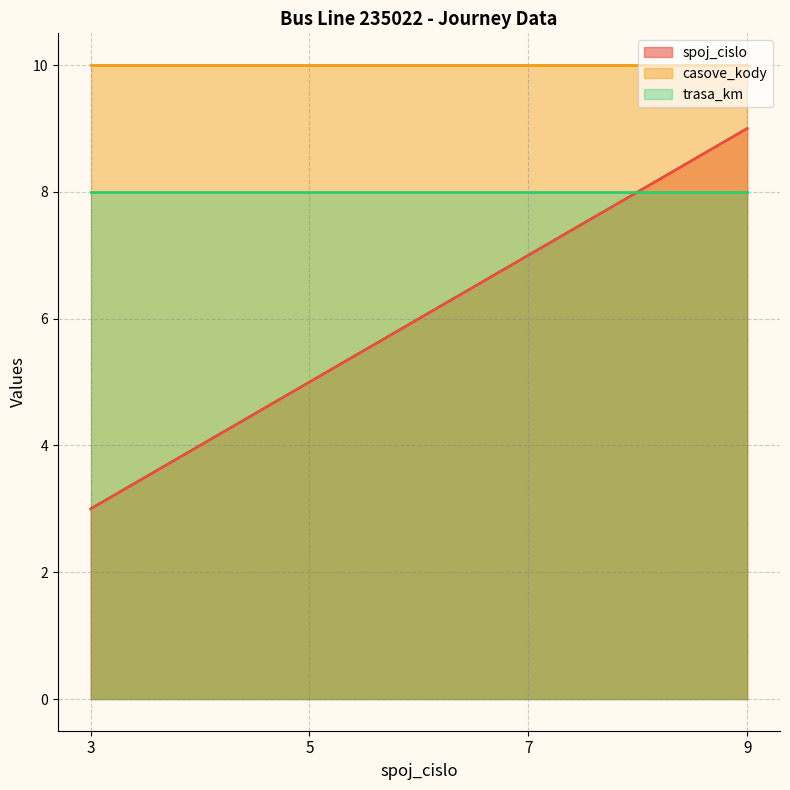

What is the value of the trasa_km point at the 2nd from the left?

8